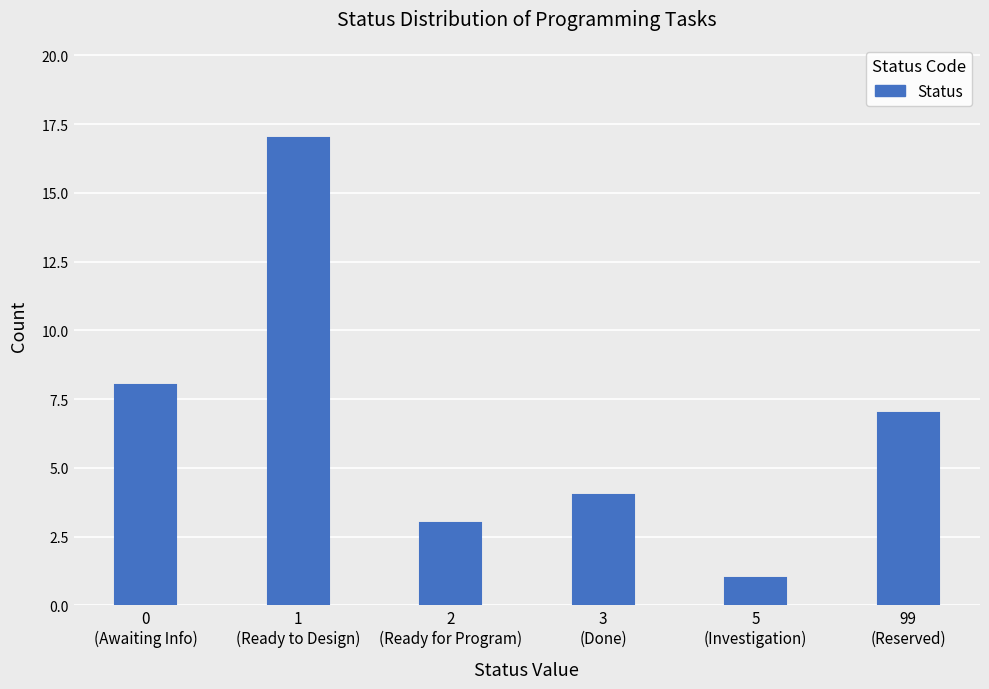

Reading right to left, what are all the values shown in this chart?

7	1	4	3	17	8